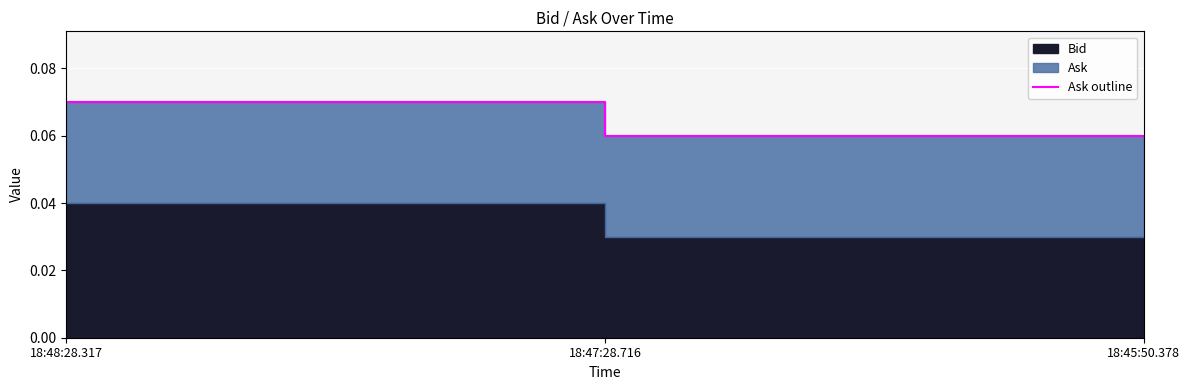

What is the sum of the values at 18:45:50.378 and 18:47:28.716?

0.1